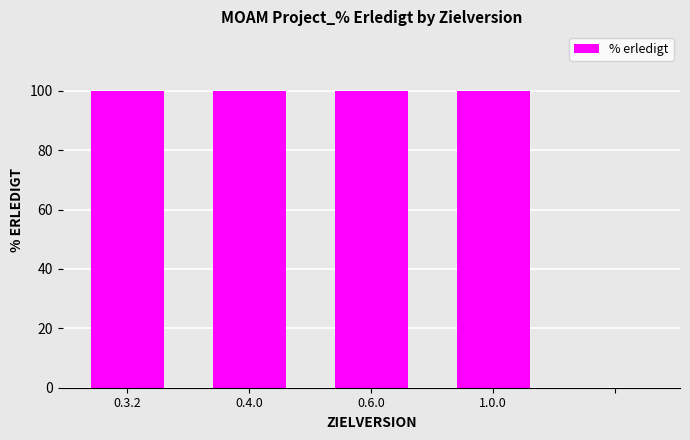

What is the greatest value displayed?

100